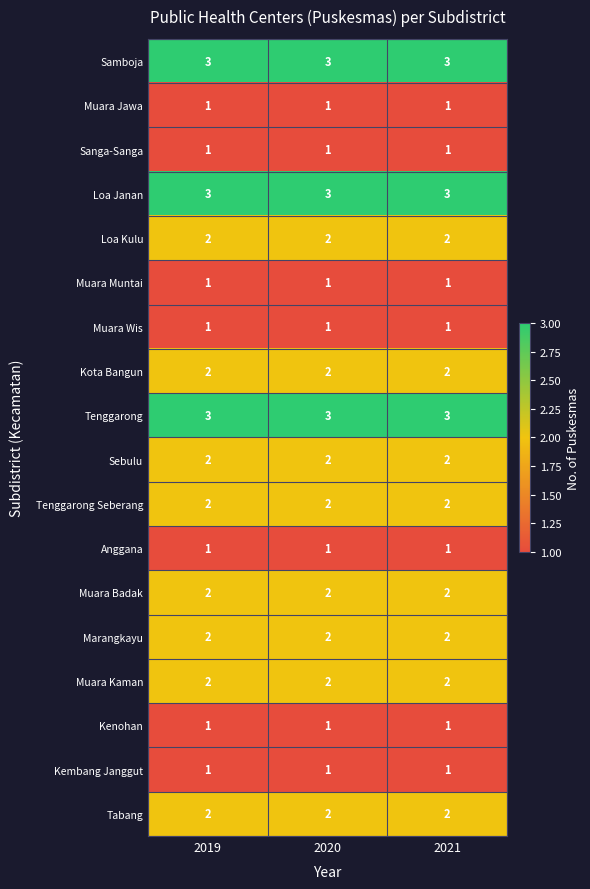

The value of Kembang Janggut at 2021 is 1. True or false?

True